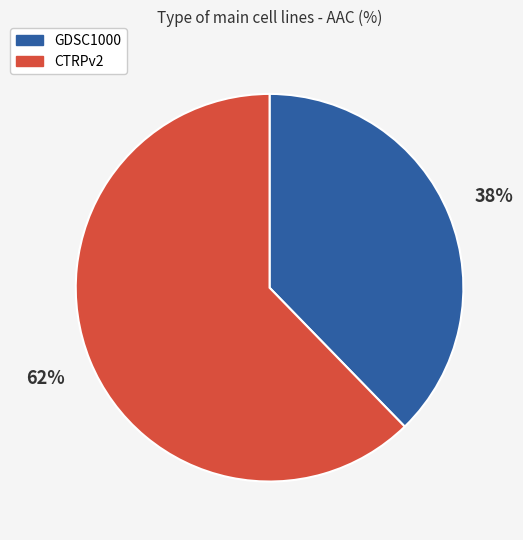

Which slice is the smallest?

GDSC1000